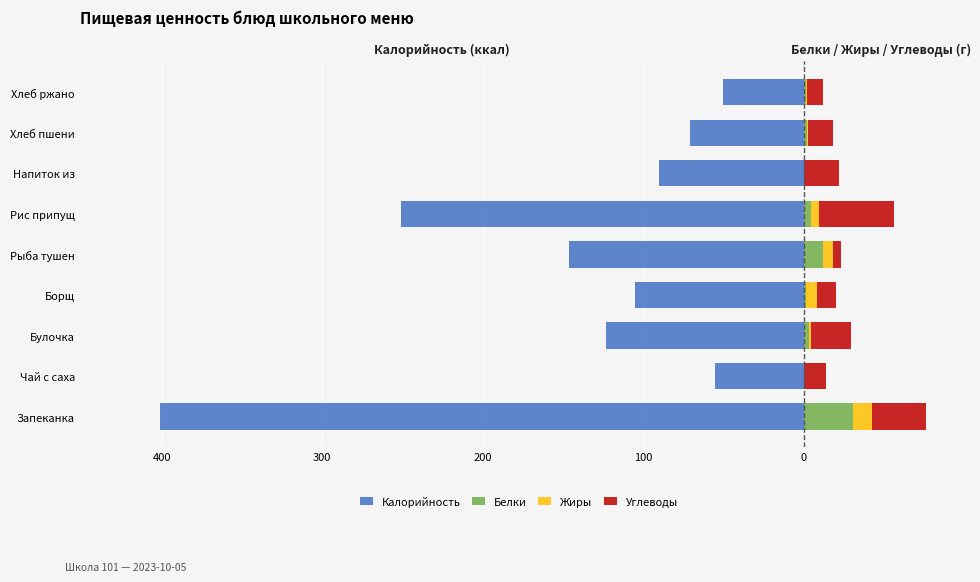

Is it true that Калорийность equals -120.9 at Рис припущ?

False